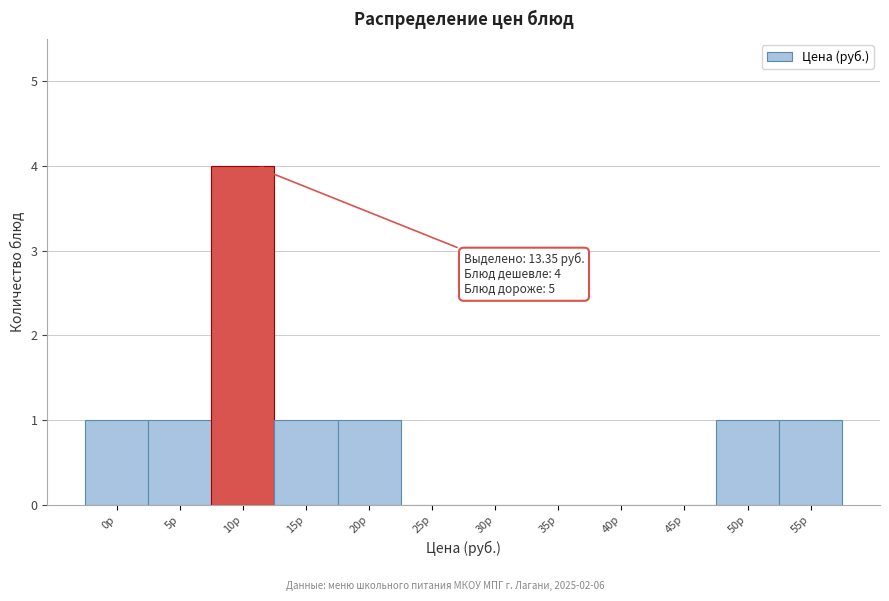

Reading left to right, list all the values displayed in this chart.

0р=1	5р=1	10р=4	15р=1	20р=1	25р=0	30р=0	35р=0	40р=0	45р=0	50р=1	55р=1